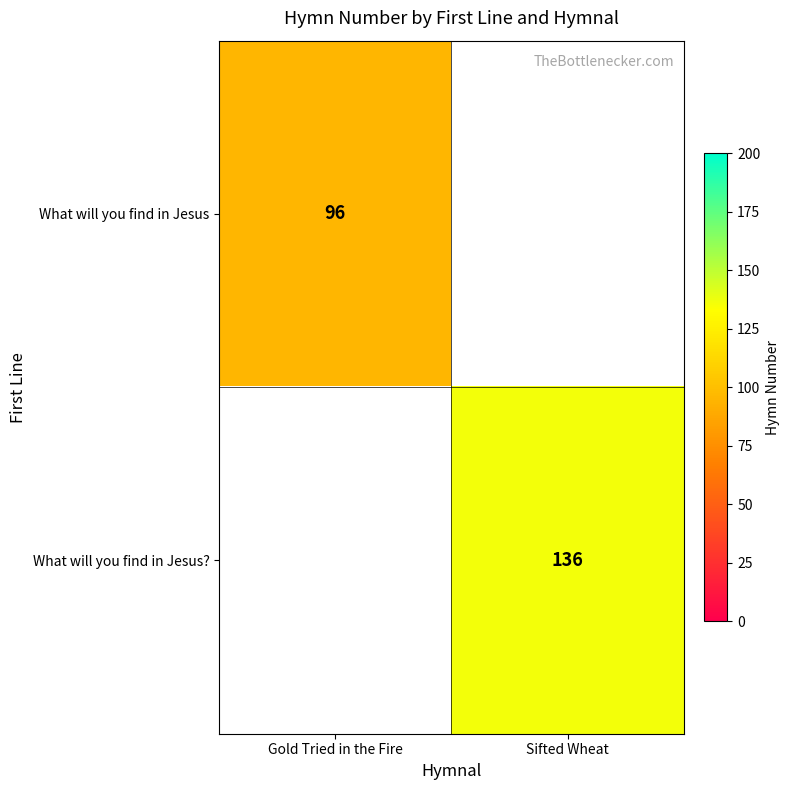

True or false: What will you find in Jesus? has a value of 136 at Sifted Wheat.

True